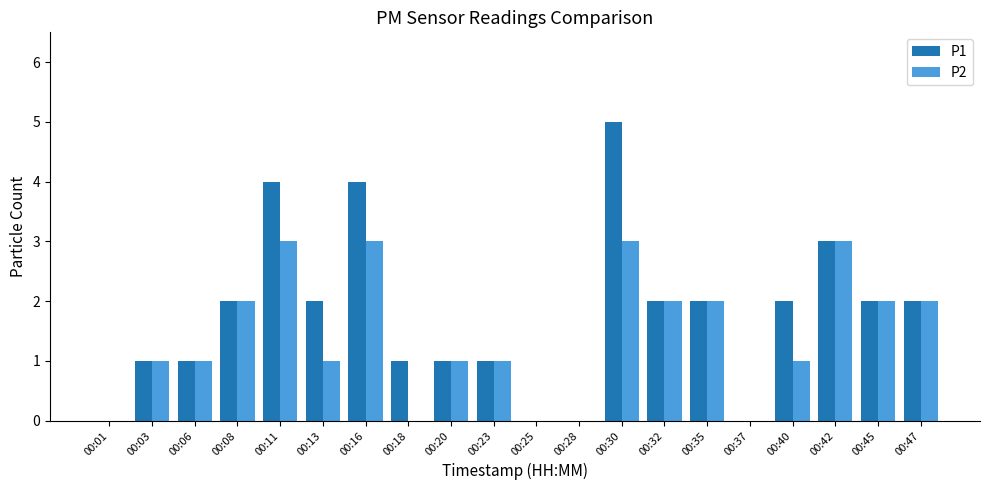

At which category is the sum across all series the highest?

00:30